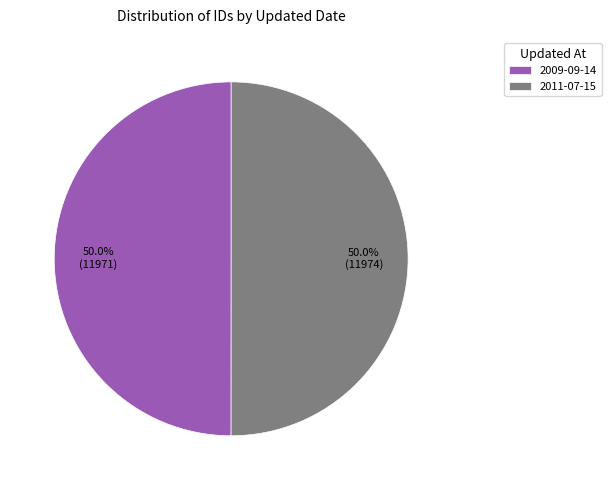

Approximately how many times larger is the value at 2011-07-15 compared to 2009-09-14?

1.0